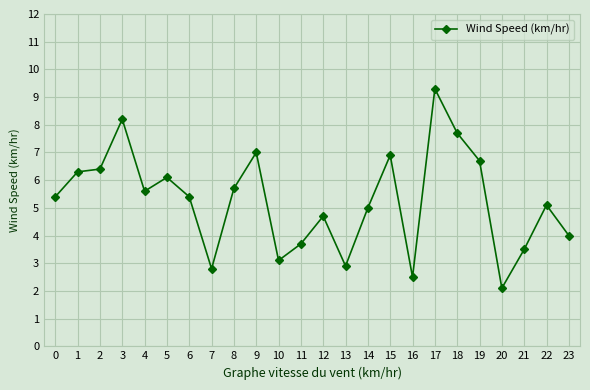

Which has a higher value, 3 or 6?

3